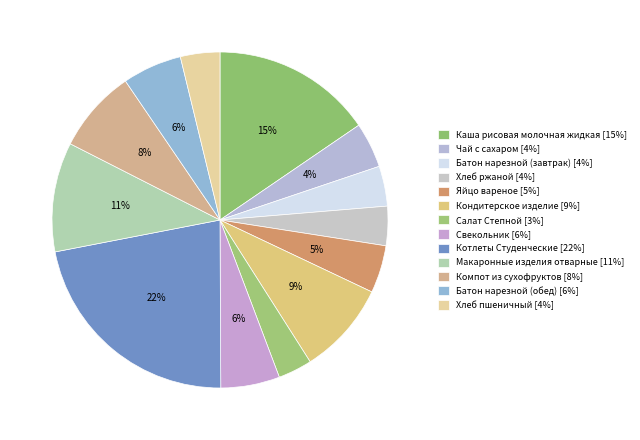

What portion of the pie excludes Макаронные изделия отварные?

89.5%